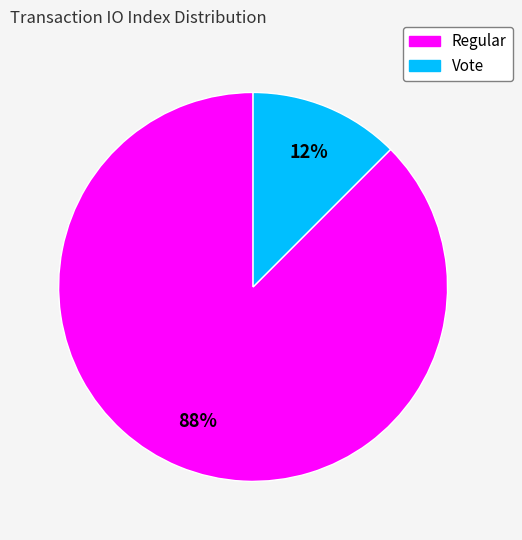

To the nearest percent, what is the average slice percentage?

50%